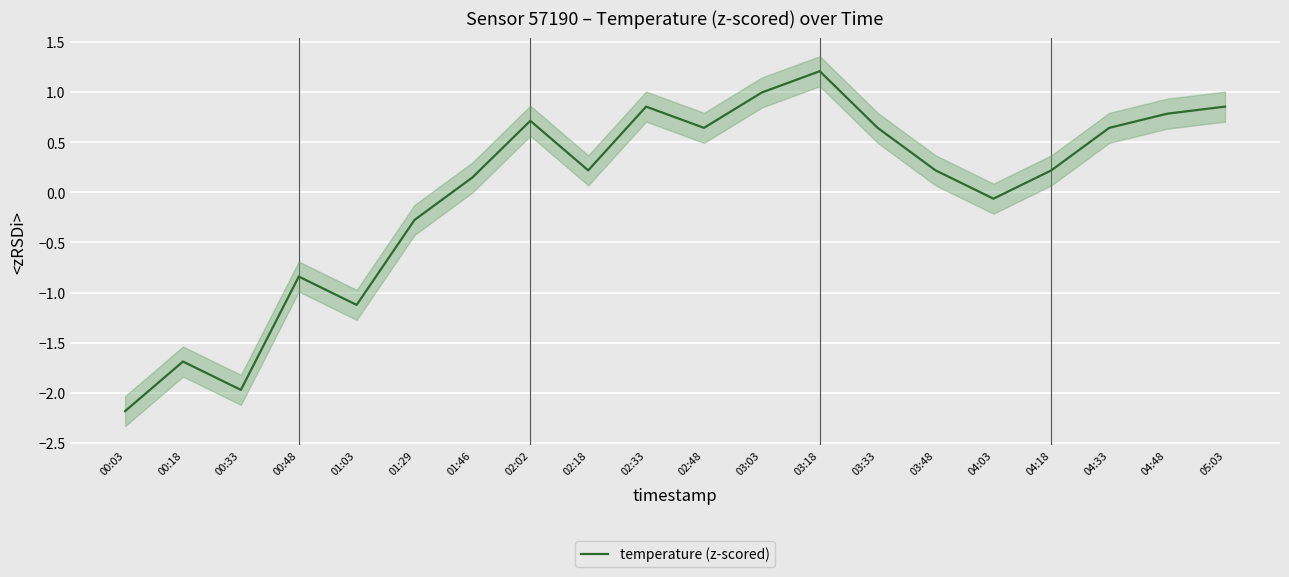

True or false: the data has more than 2 interior local peaks.

True